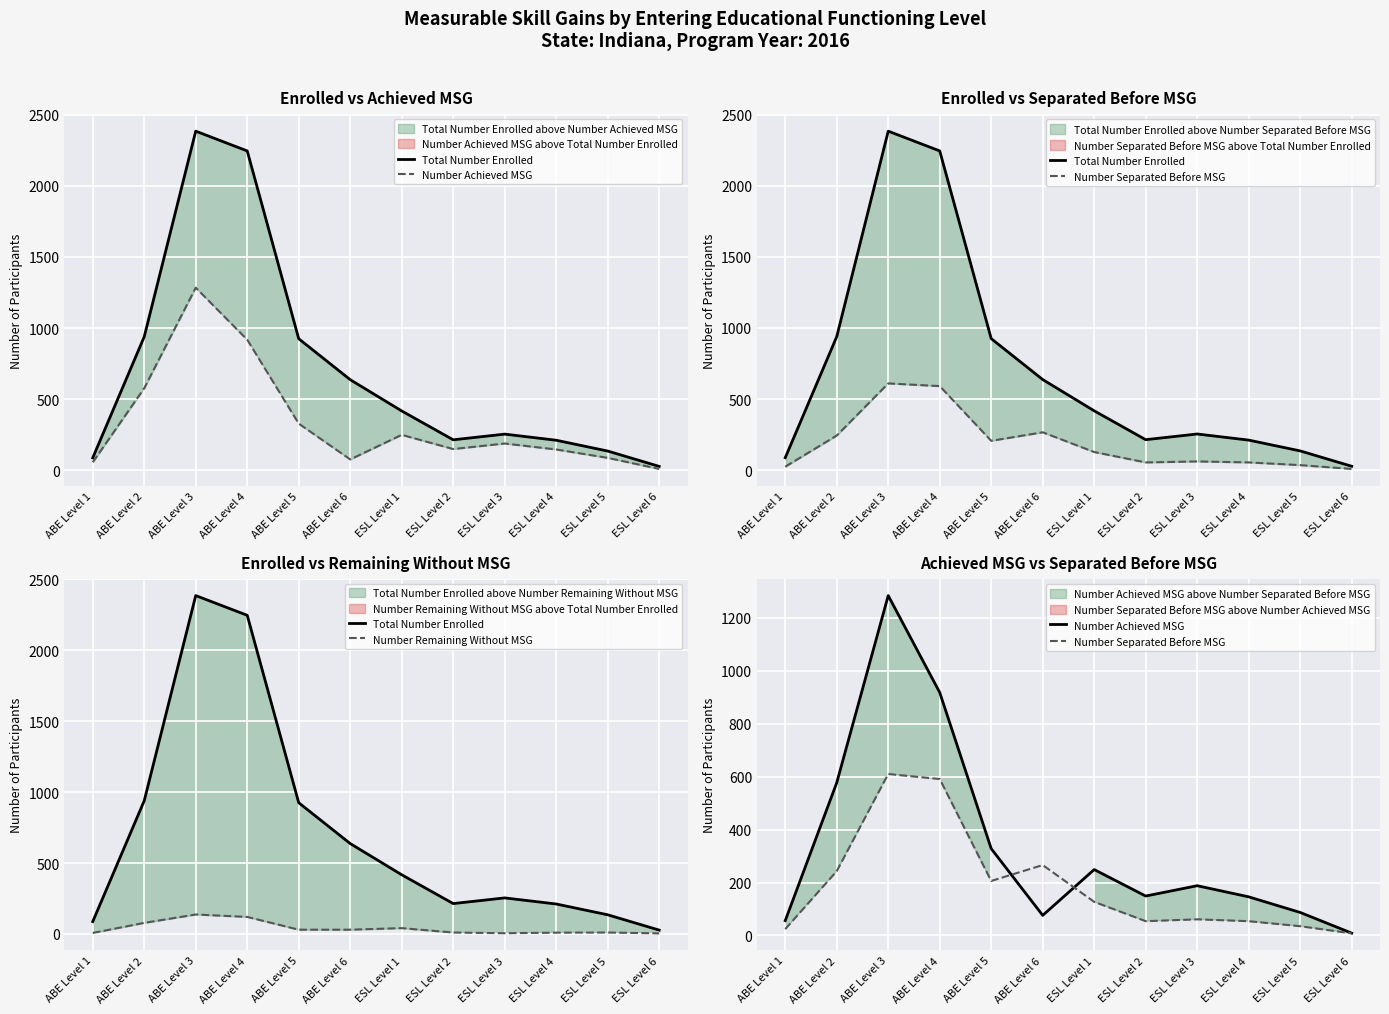

At which label is Number Separated Before MSG closest to 309?

ABE Level 6